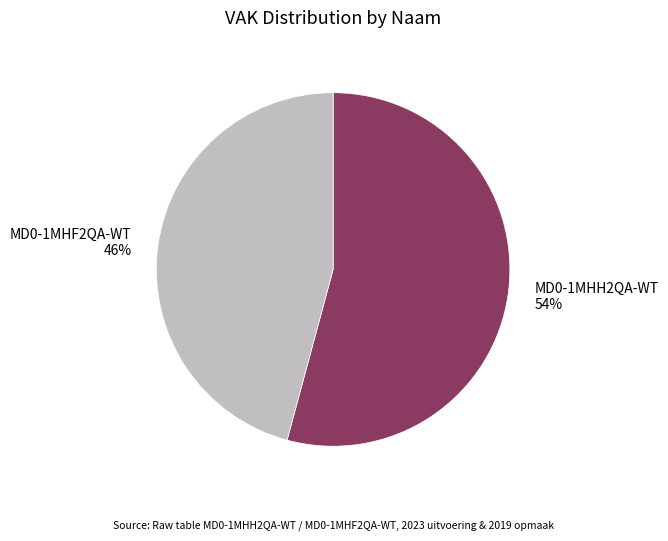

Count the number of slices in the pie.

2